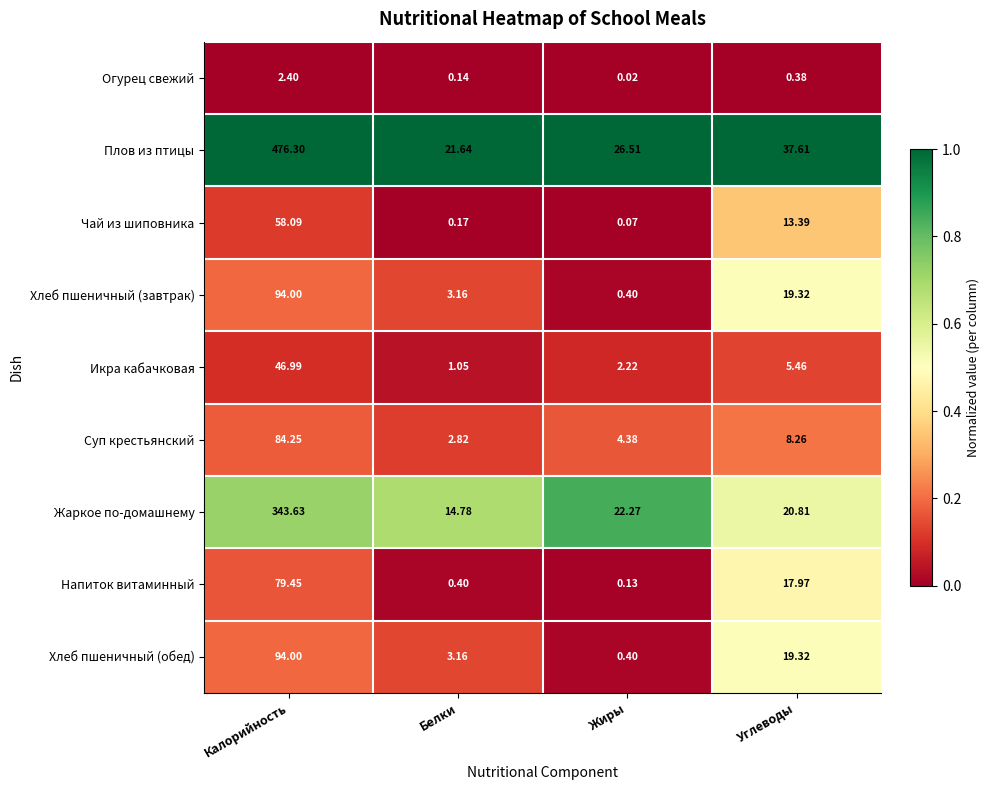

At which label is Суп крестьянский closest to 43?

Углеводы